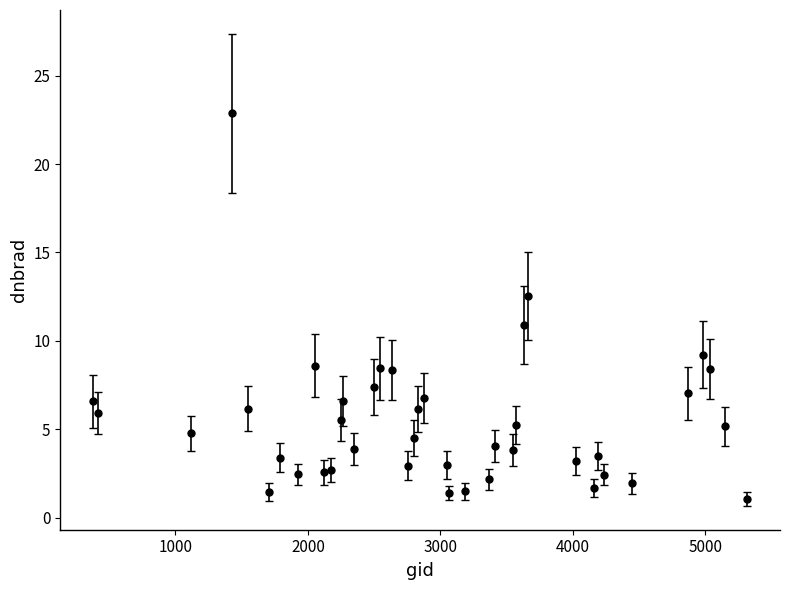

True or false: the data has more than 0 interior local peaks.

True